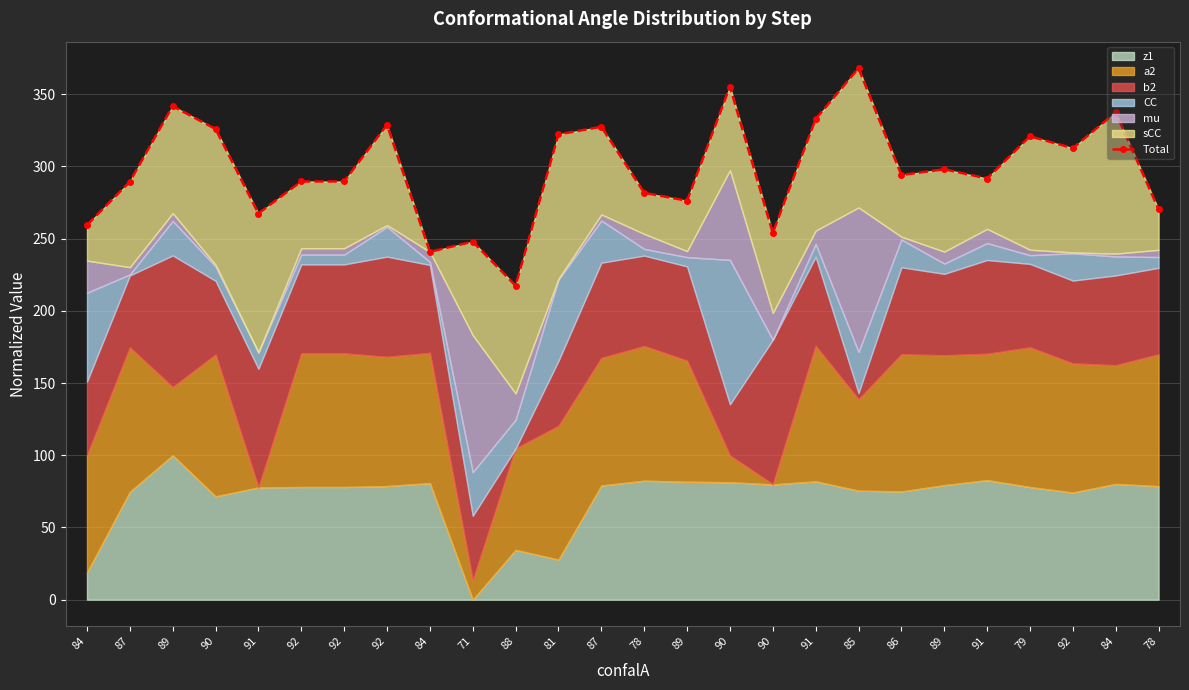

Does the chart display data point markers on the line(s)?

Yes